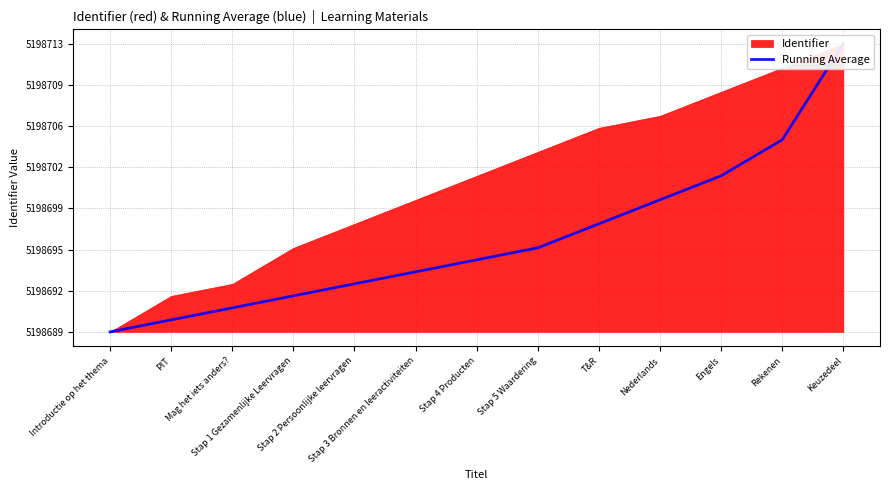

What is the difference between the second highest and second lowest values?

15